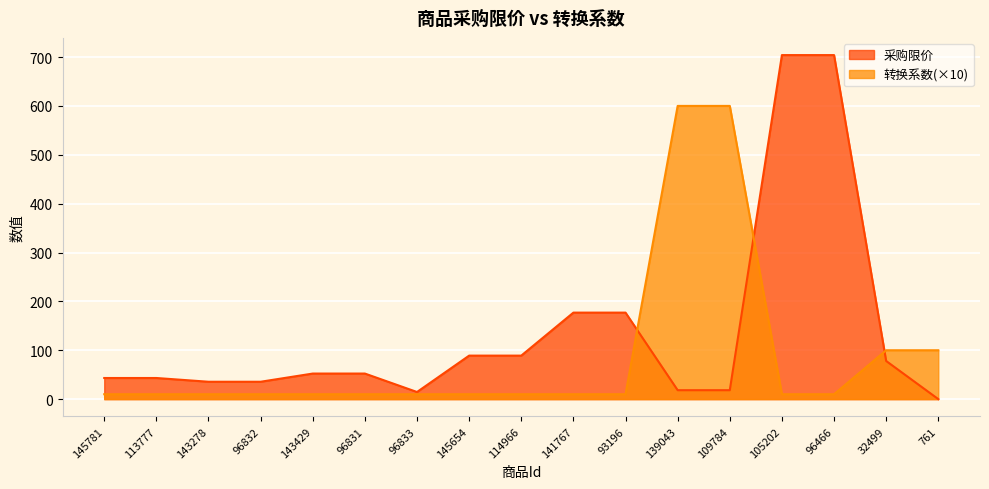

Which series has the largest total across all categories?

采购限价